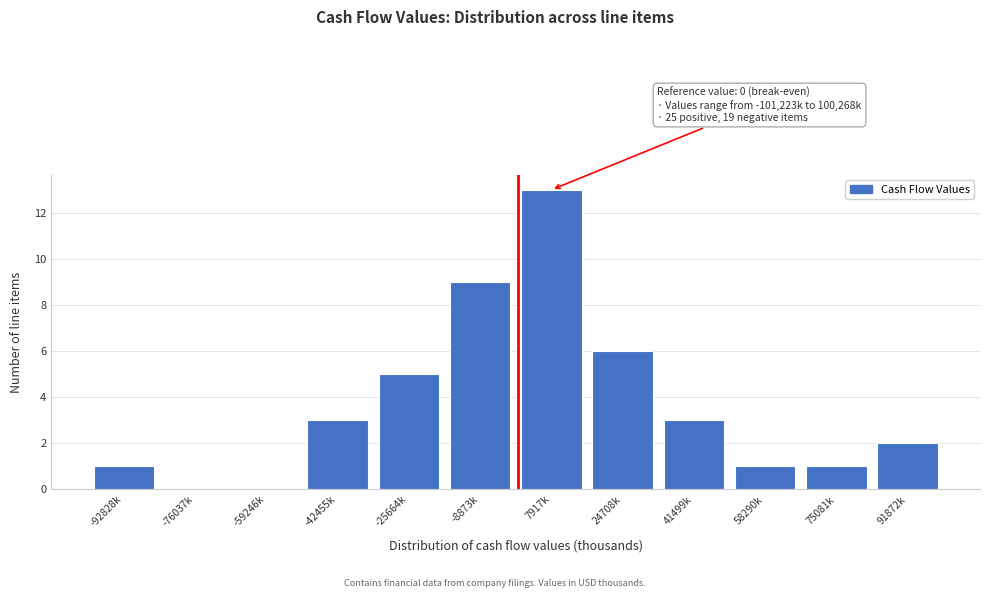

Reading left to right, transcribe all the data shown in this chart.

-92828k=1	-76037k=0	-59246k=0	-42455k=3	-25664k=5	-8873k=9	7917k=13	24708k=6	41499k=3	58290k=1	75081k=1	91872k=2